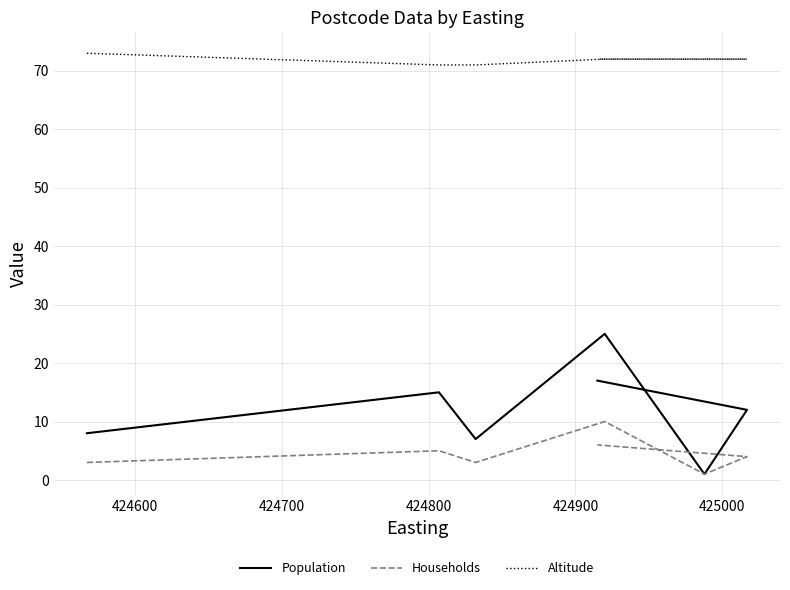

How many data points does each series have?

7